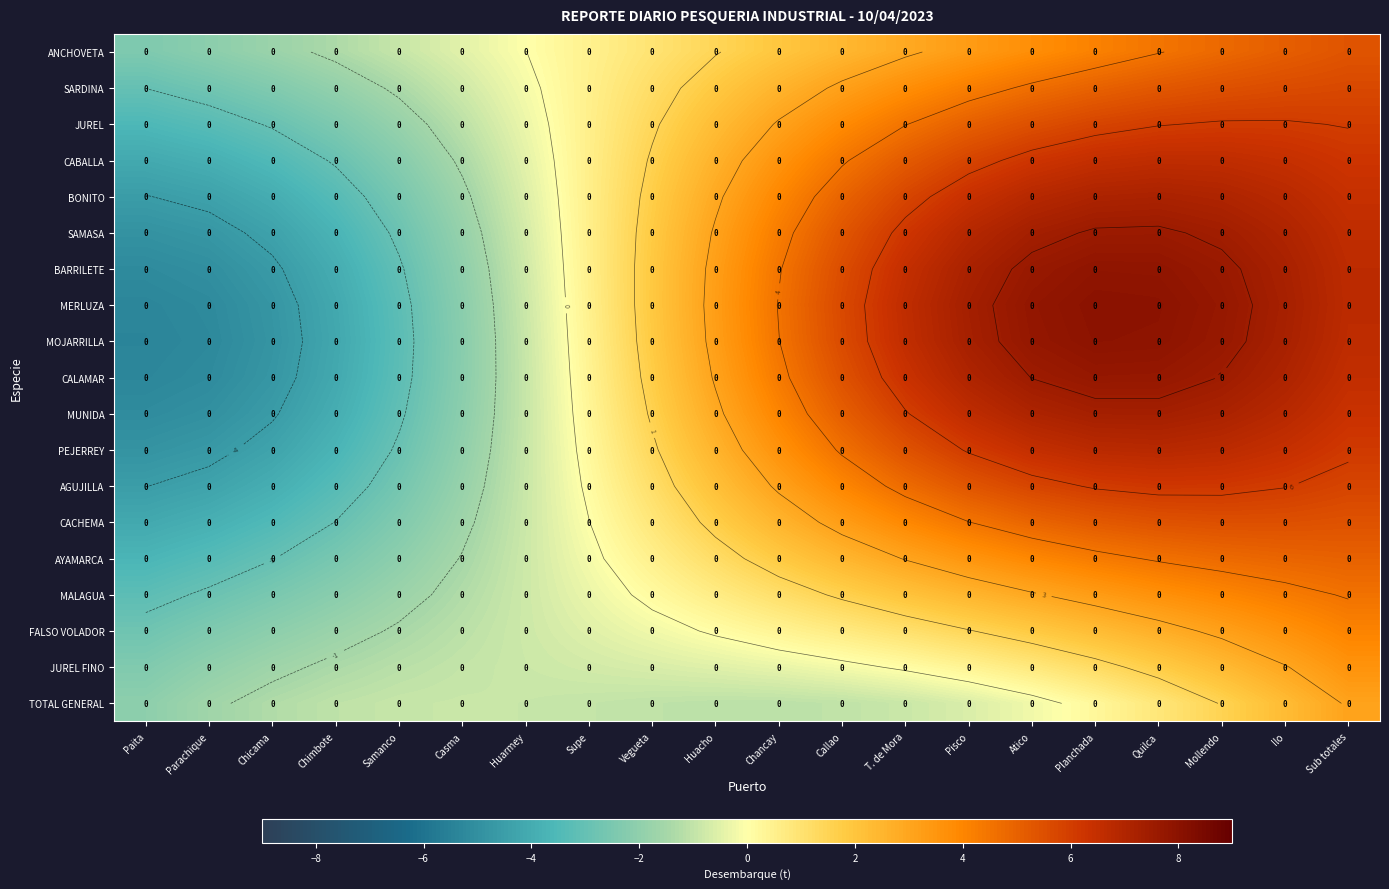

What is the smallest value displayed?

-5.4